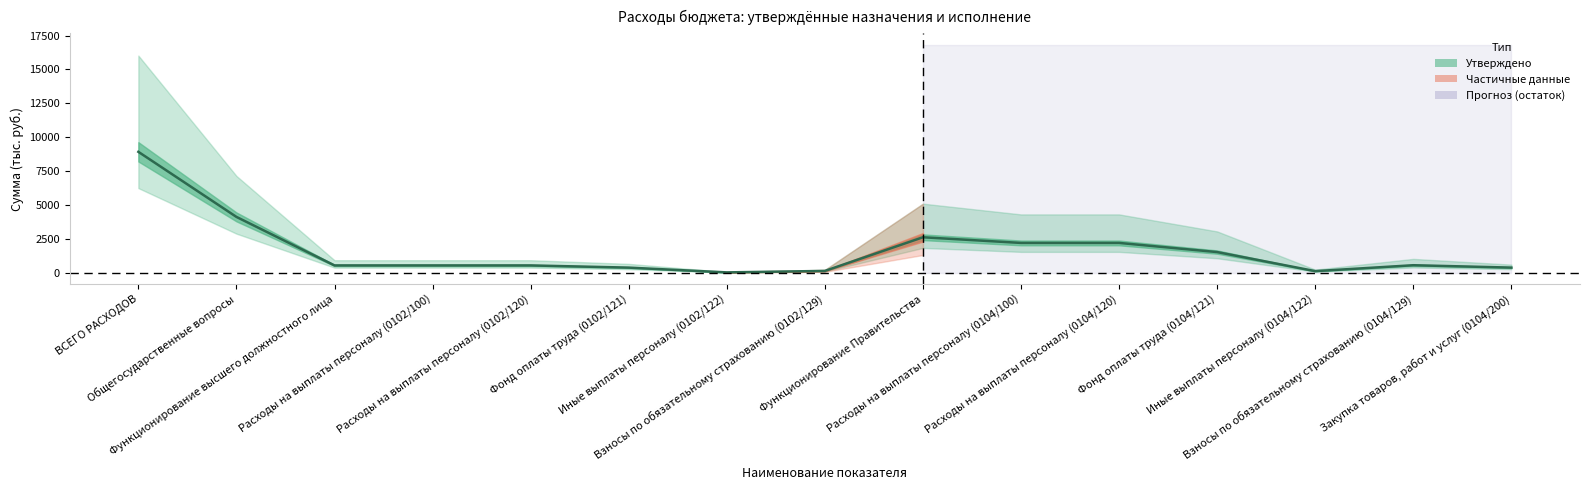

Rank the categories by value from highest to lowest.

ВСЕГО РАСХОДОВ, Общегосударственные вопросы, Функционирование Правительства, Расходы на выплаты персоналу (0104/100), Расходы на выплаты персоналу (0104/120), Фонд оплаты труда (0104/121), Взносы по обязательному страхованию (0104/129), Функционирование высшего должностного лица, Расходы на выплаты персоналу (0102/100), Расходы на выплаты персоналу (0102/120), Закупка товаров, работ и услуг (0104/200), Фонд оплаты труда (0102/121), Взносы по обязательному страхованию (0102/129), Иные выплаты персоналу (0104/122), Иные выплаты персоналу (0102/122)